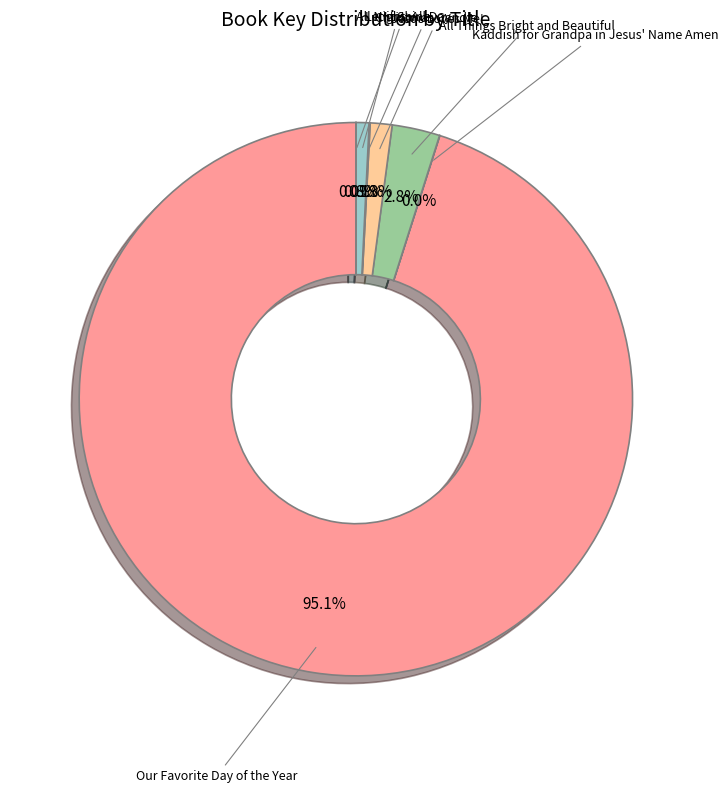

Does any single category account for the majority?

Yes